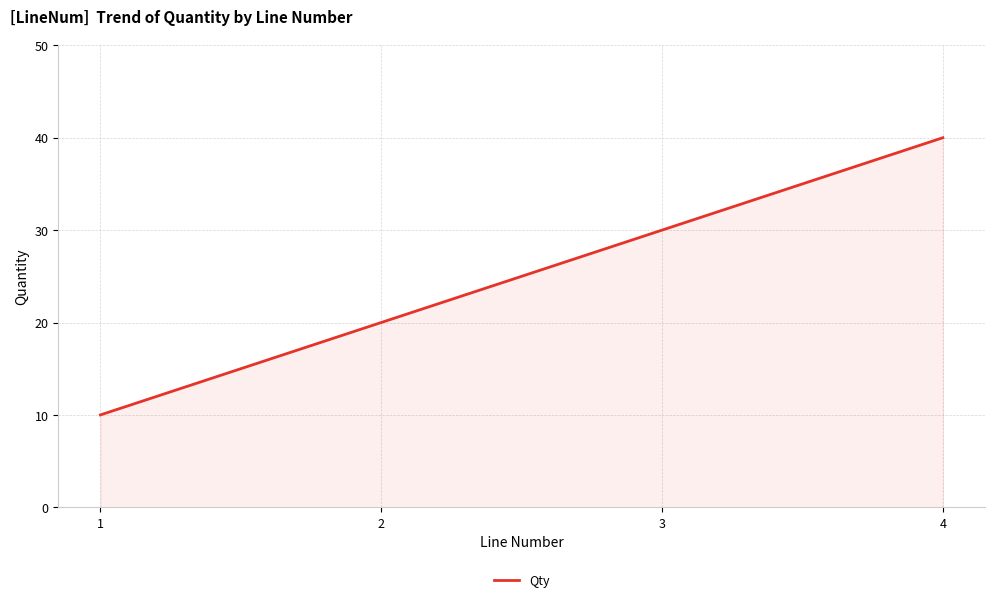

Which label corresponds to the smallest value in the chart?

1